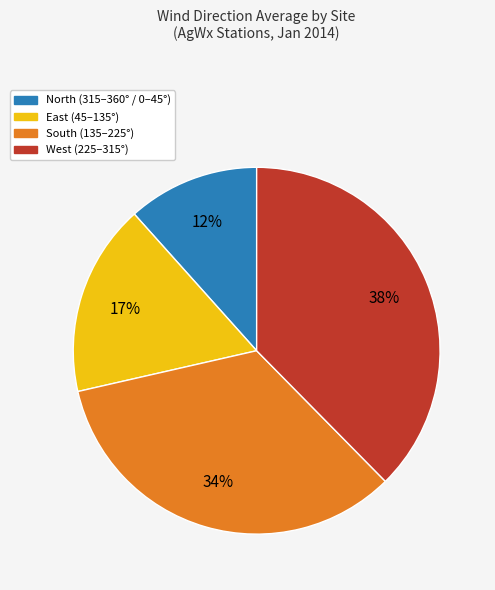

To the nearest percent, what is the difference between the largest and smallest slice percentages?

26%